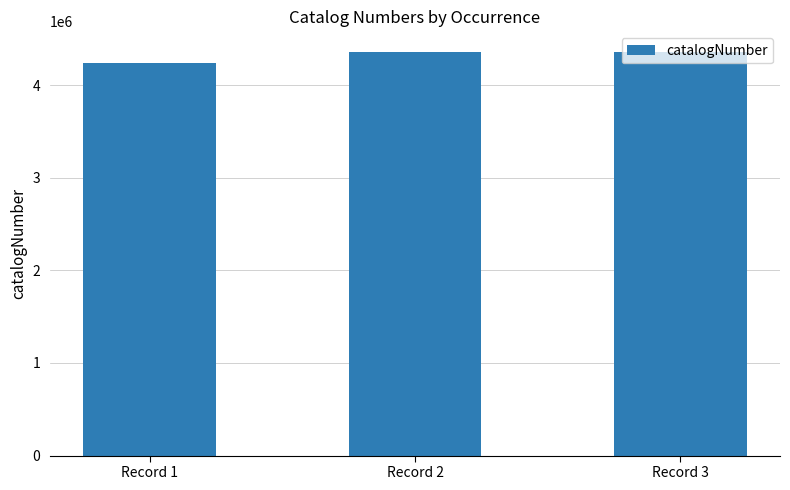

The value at Record 1 is 6422316. True or false?

False